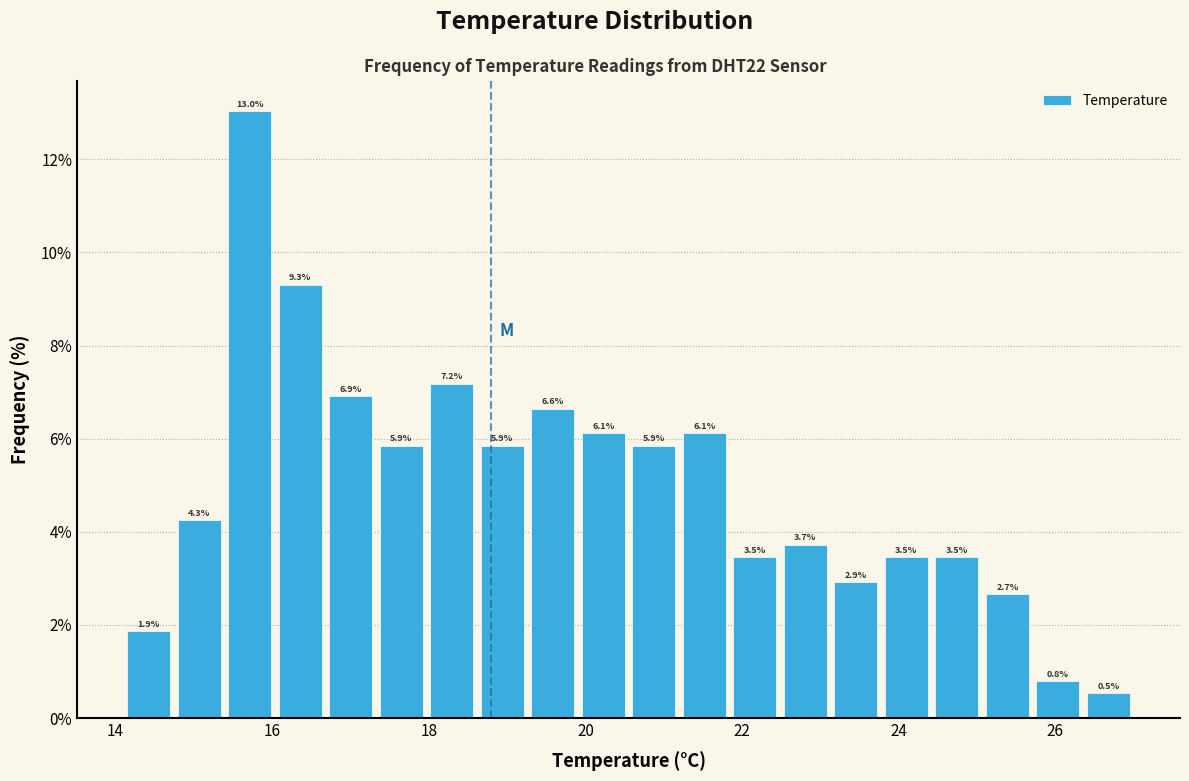

Read against the x-axis, roughly where is the centre of the tallest bar?

15.8